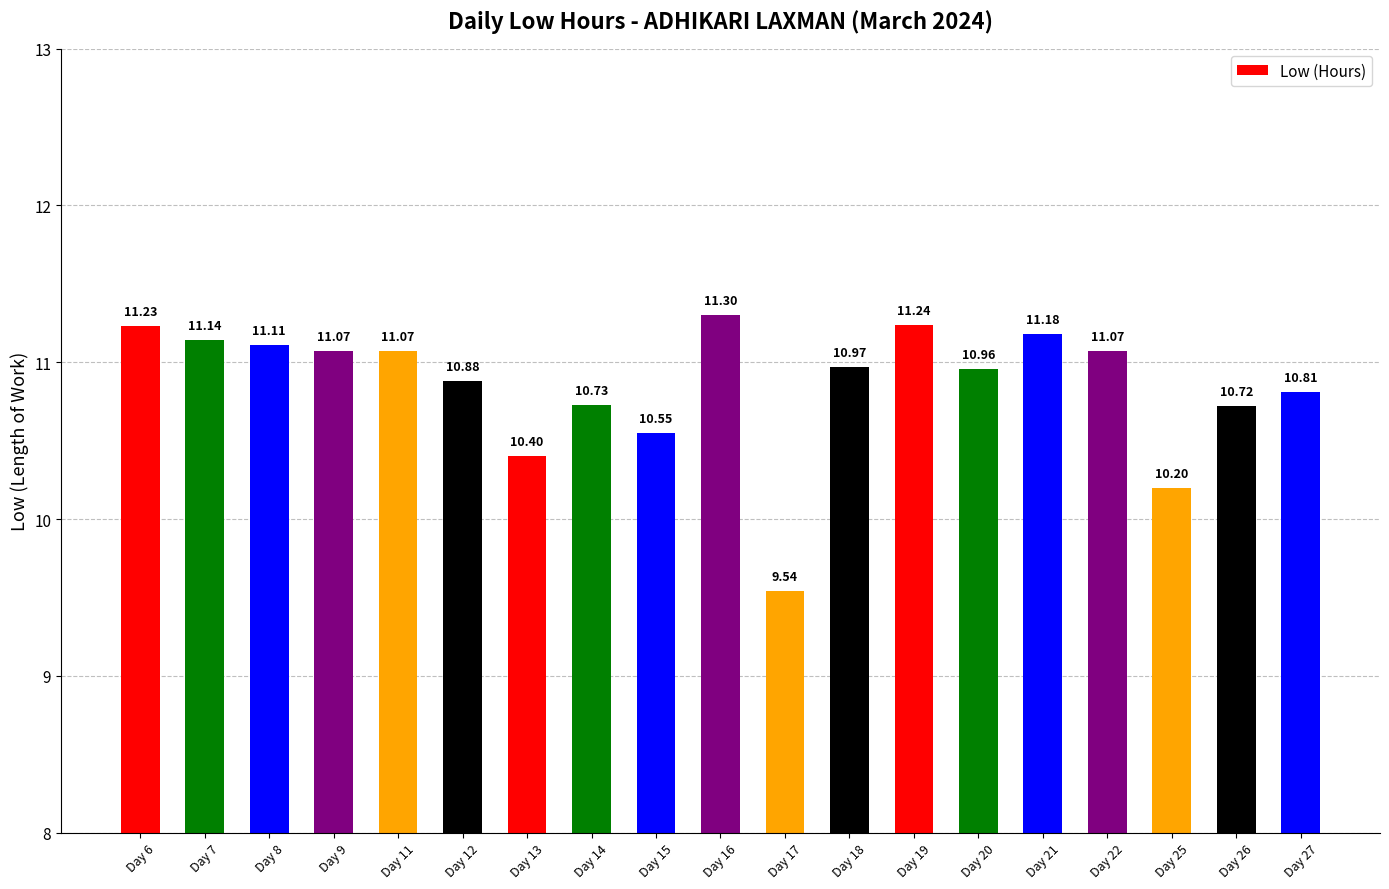

The value at Day 8 is 11.1. True or false?

True